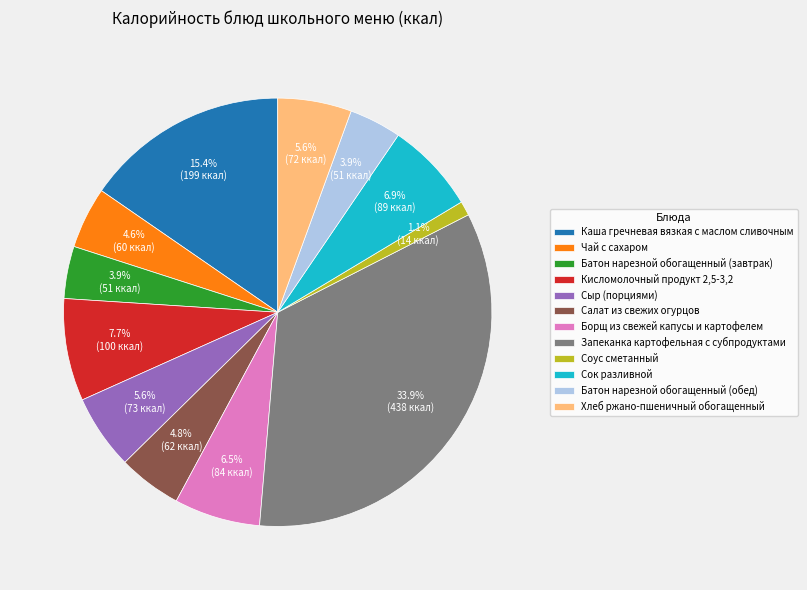

Approximately how many times larger is the value at Соус сметанный compared to Сыр (порциями)?

0.2